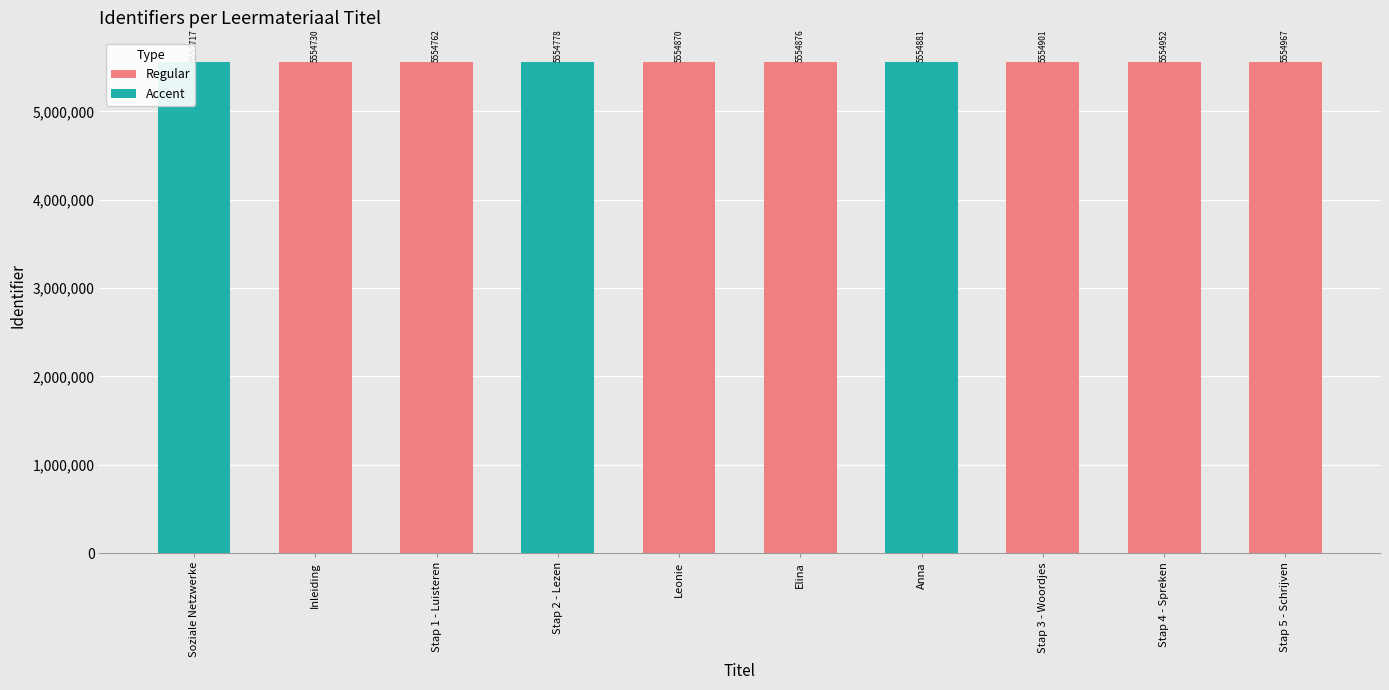

Between Stap 4 - Spreken and Soziale Netzwerke, which is larger?

Stap 4 - Spreken